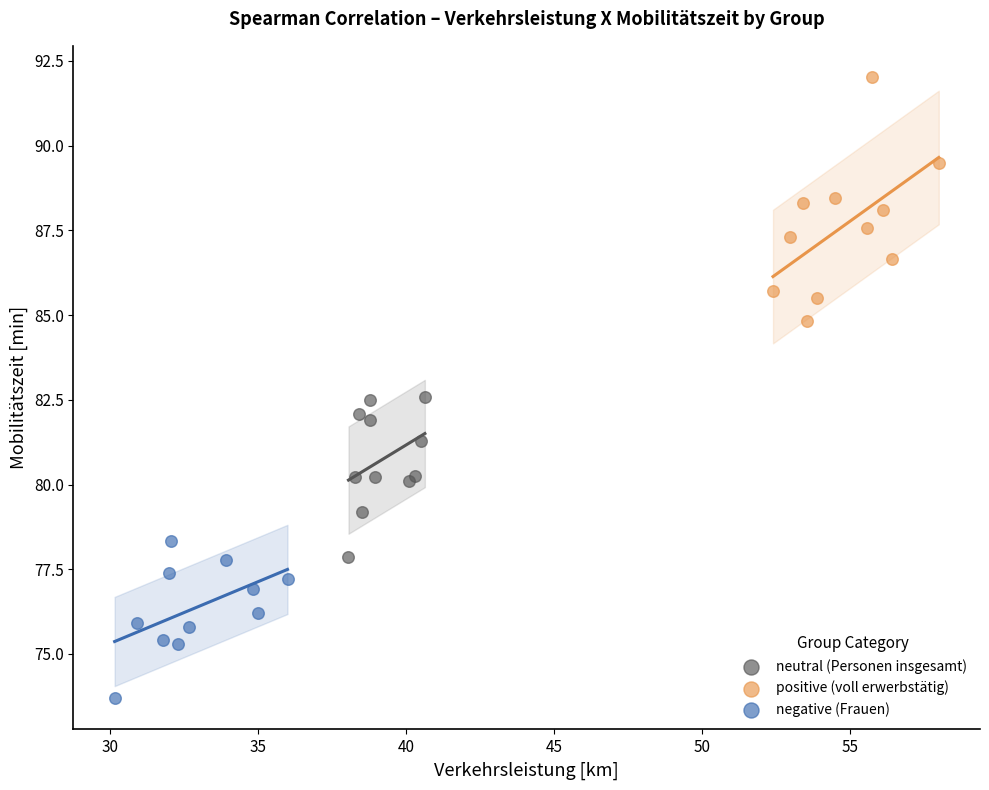

Which series reaches the minimum Y coordinate?

negative (Frauen)